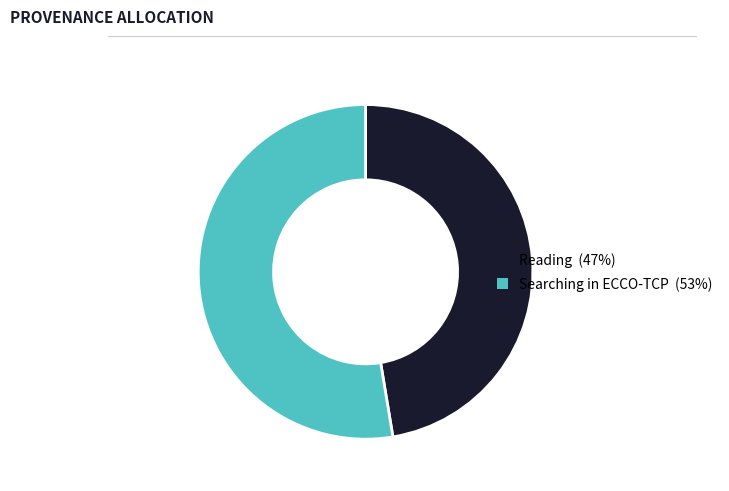

What is the smallest slice in the pie chart?

Reading